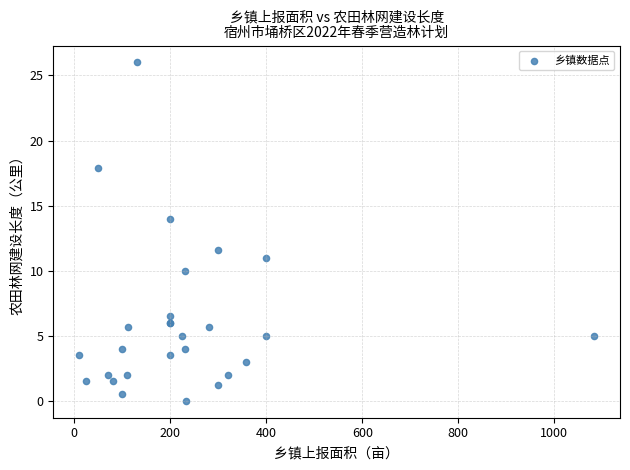

What Y value in the scatter plot is closest to 13?

14.0